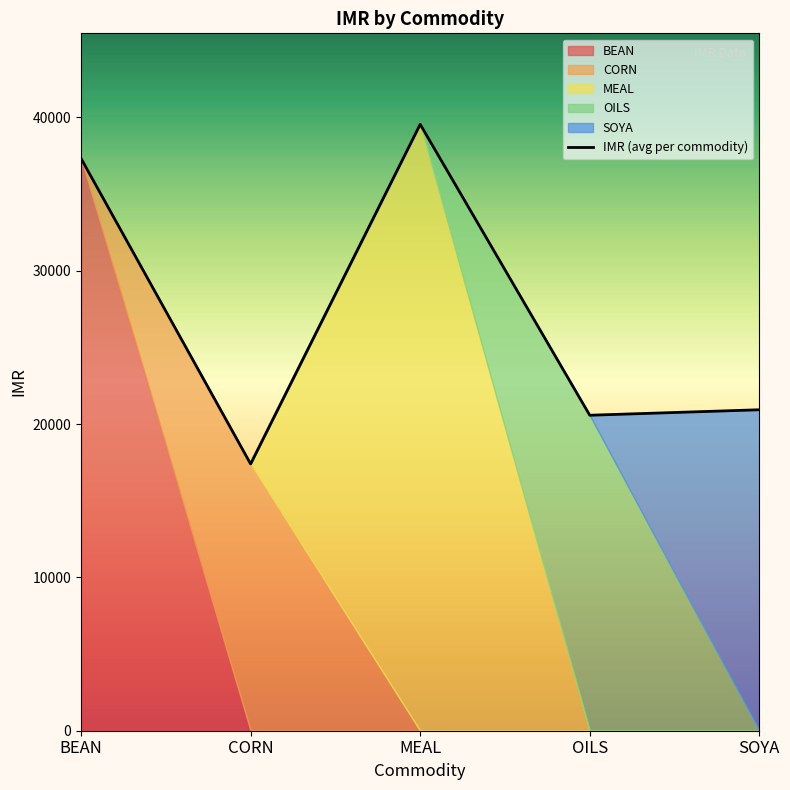

List the labels in order of value, largest first.

MEAL, BEAN, SOYA, OILS, CORN